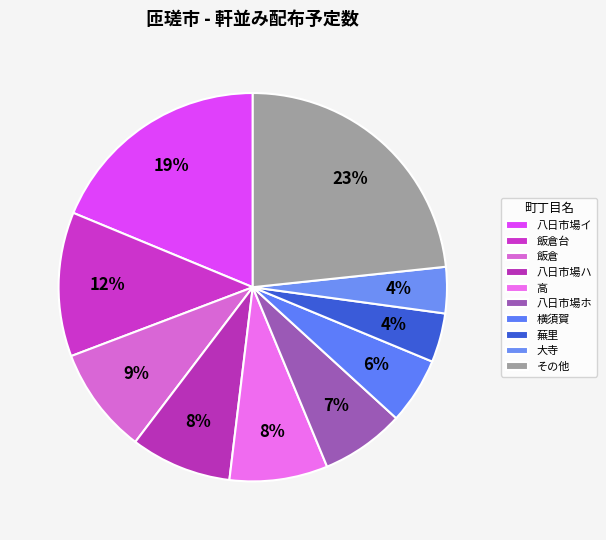

Approximately how many times larger is the value at 八日市場ハ compared to 高?

1.0